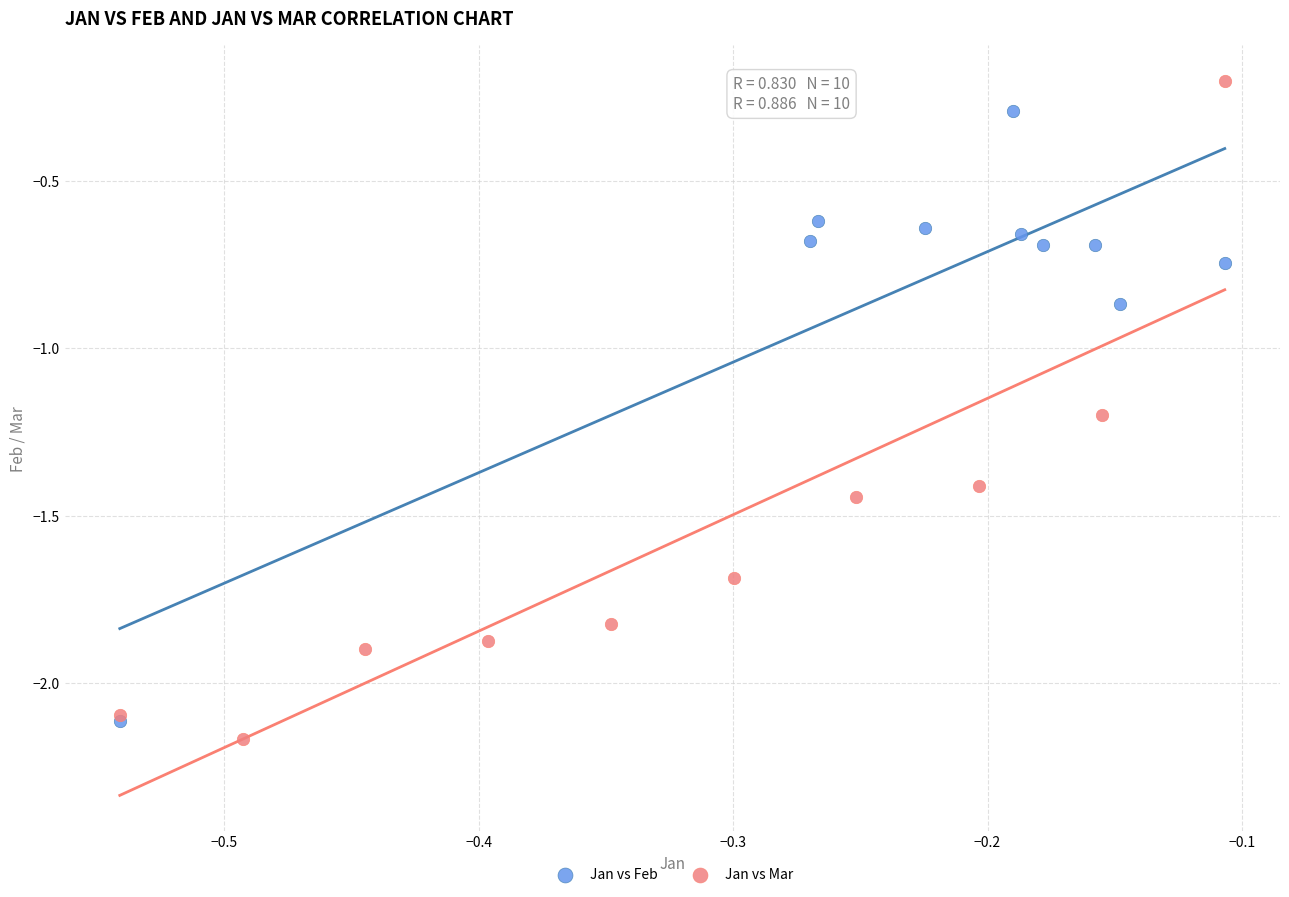

What are all the series names shown in the legend?

Jan vs Feb, Jan vs Mar